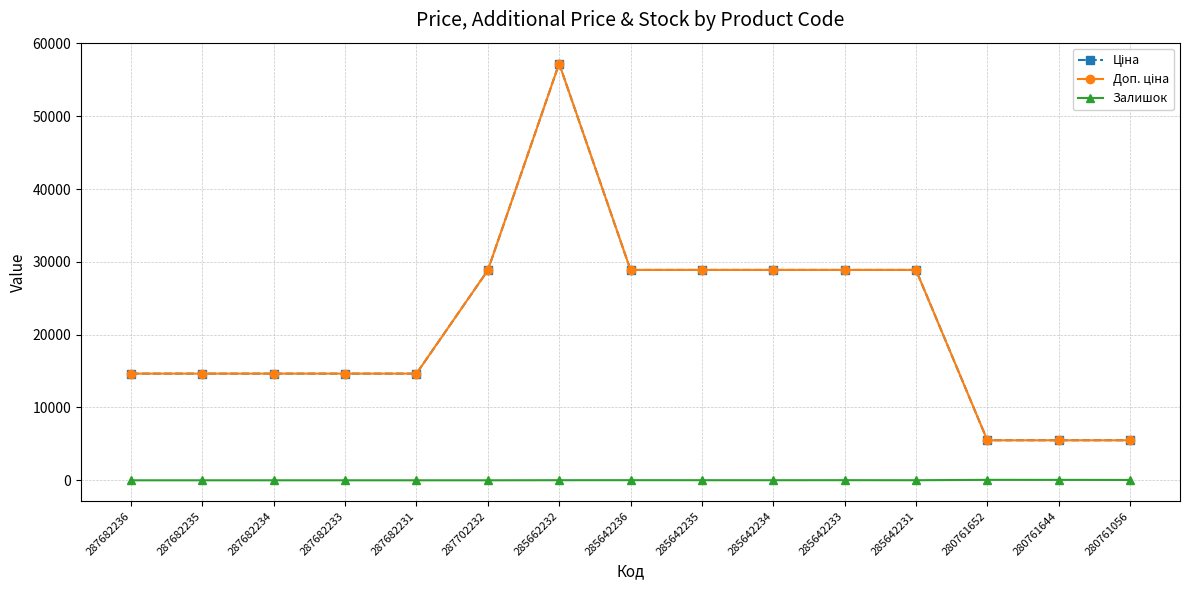

Which series has the largest total across all categories?

Ціна